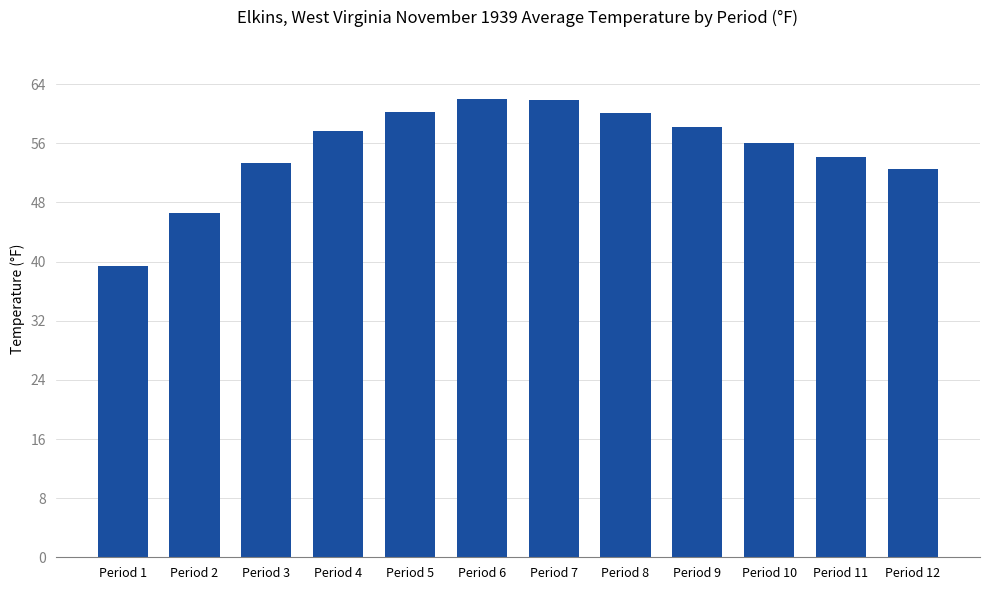

What is the value of the 4th bar from the left?

57.7